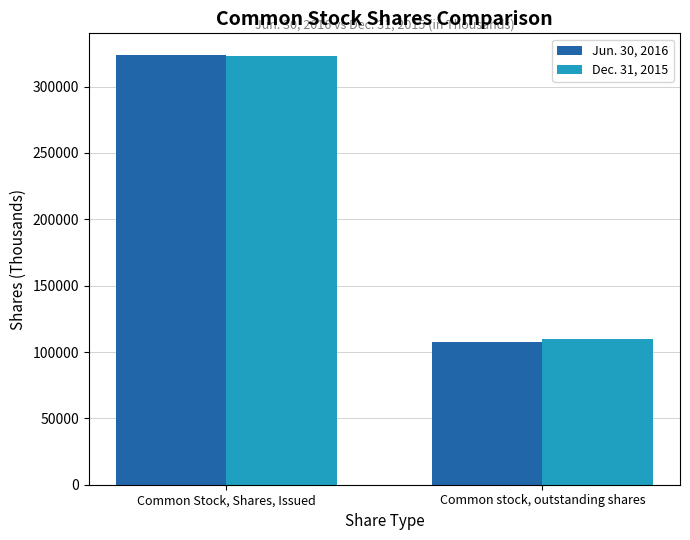

What is the value of the Dec. 31, 2015 bar at the 2nd from the left?

110072